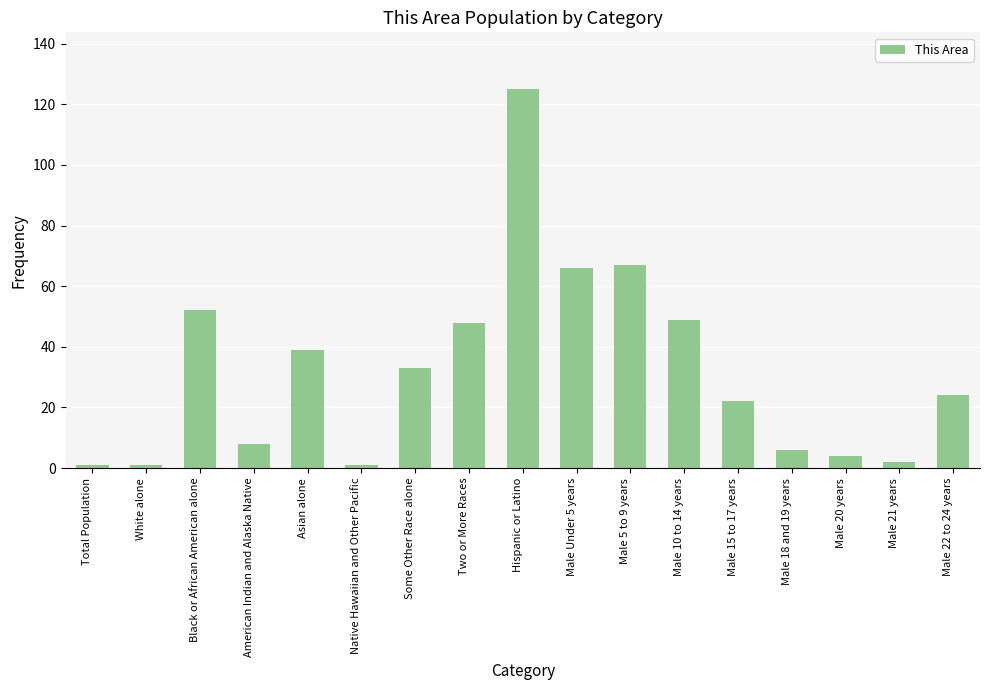

What is the difference between the second highest and second lowest values?

66